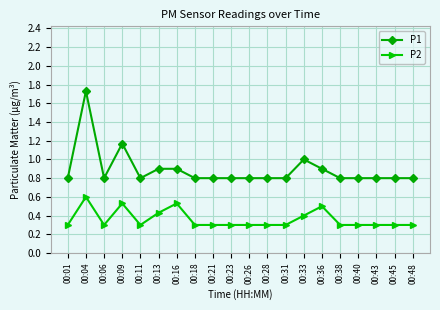

What are all the series names shown in the legend?

P1, P2